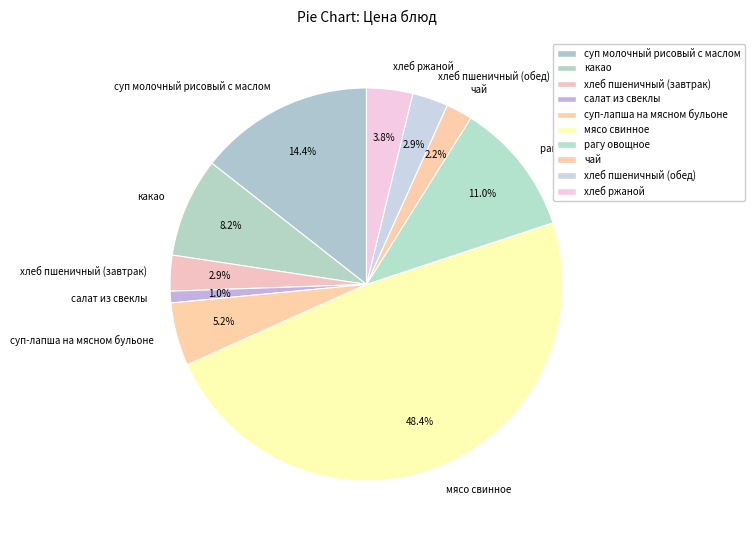

To the nearest percent, what percentage of the pie is хлеб ржаной?

4%